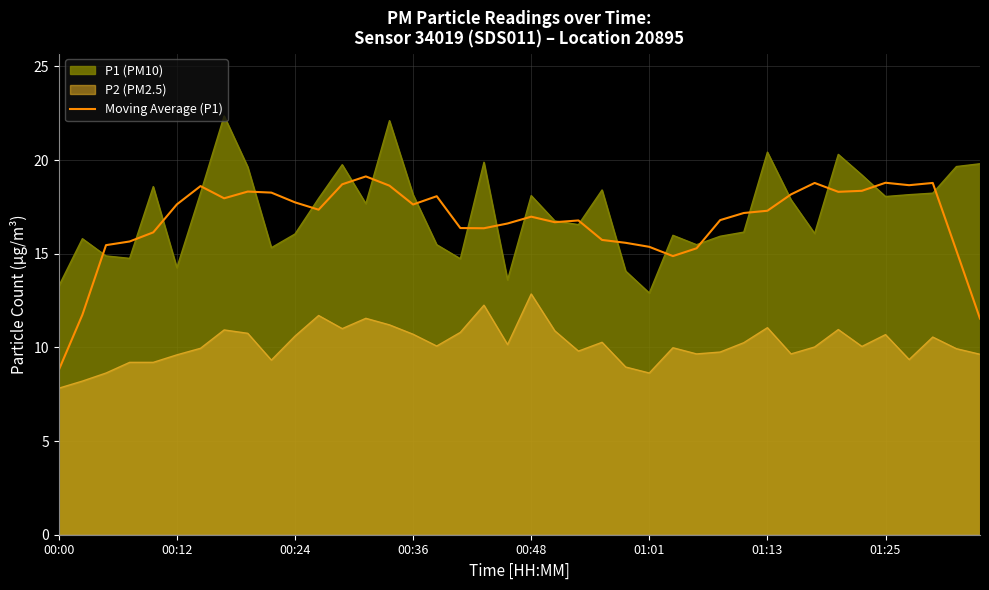

List the series in order of their peak value, lowest first.

P2 (PM2.5), Moving Average (P1), P1 (PM10)